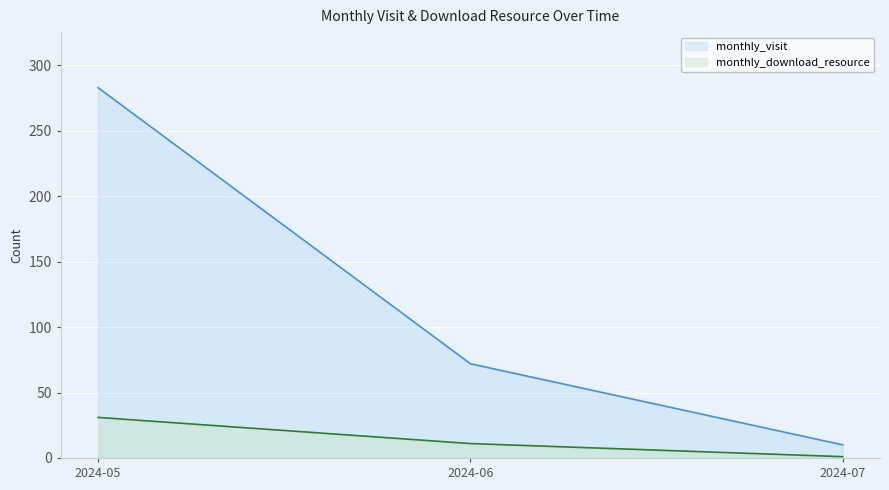

What is the average value of the monthly_visit series?

122